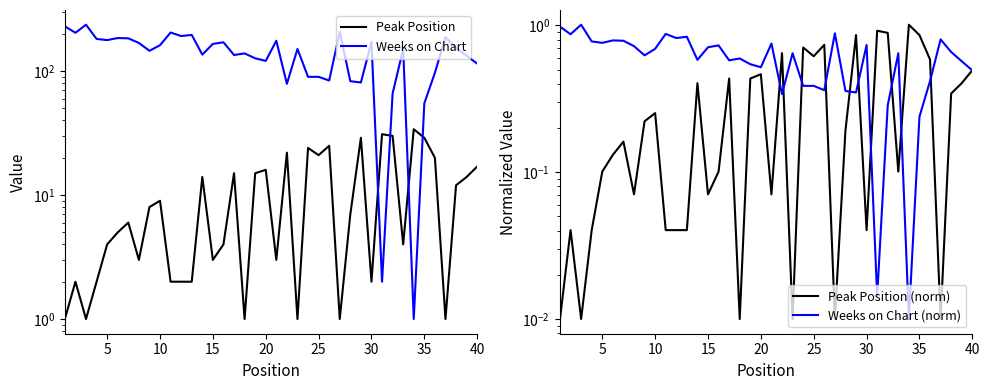

Rank the series by their maximum value, from highest to lowest.

Weeks on Chart, Peak Position, Peak Position (norm), Weeks on Chart (norm)